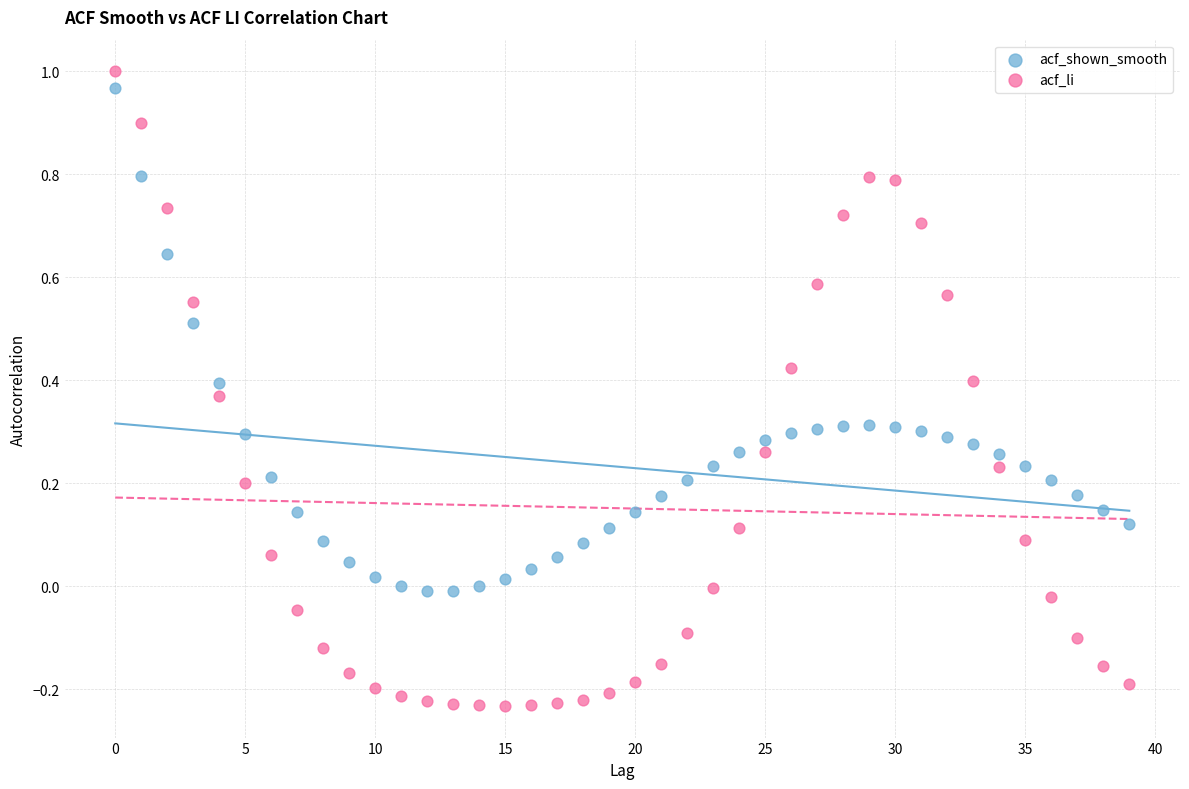

Which series has the largest Y range (max minus min)?

acf_li